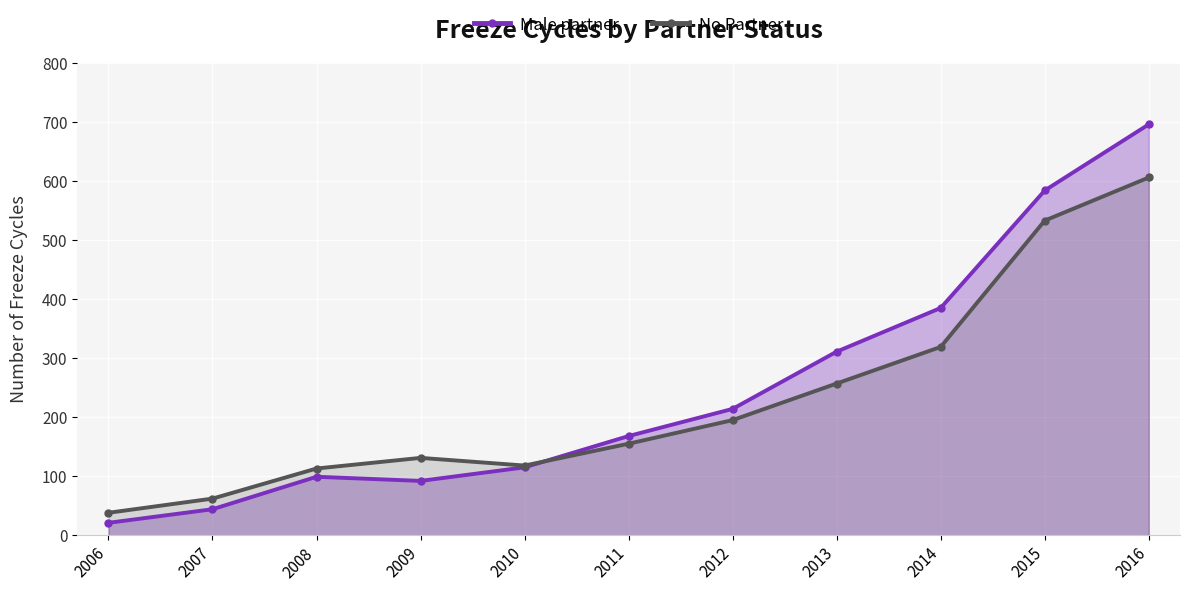

Reading right to left, list all the values displayed in this chart.

Male partner: 2016=696	2015=584	2014=385	2013=311	2012=214	2011=168	2010=115	2009=92	2008=99	2007=44	2006=21
No Partner: 2016=606	2015=533	2014=319	2013=257	2012=195	2011=155	2010=118	2009=131	2008=113	2007=62	2006=38